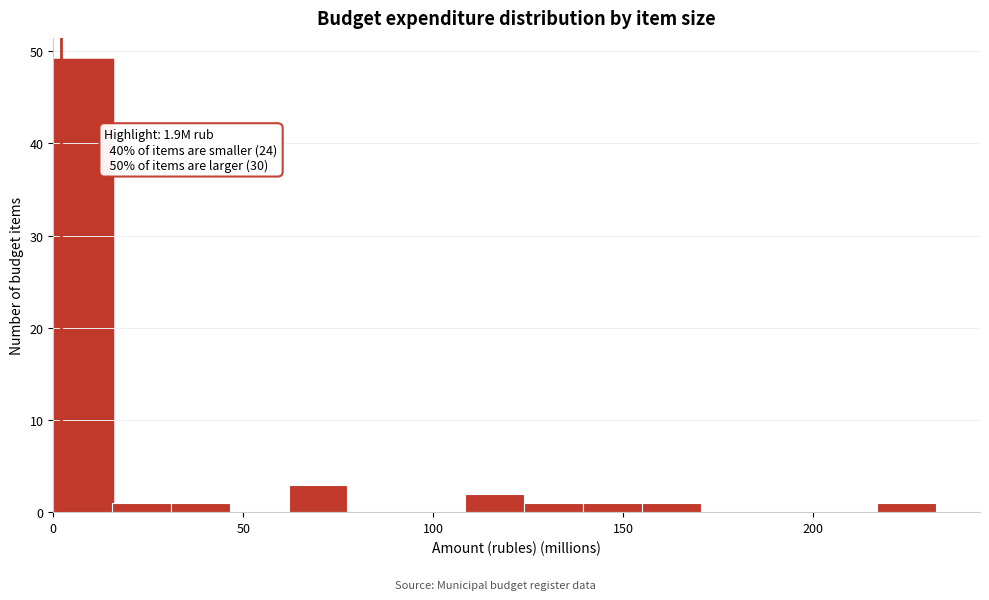

Around what value on the x-axis is the tallest bar? Give the approximate position of its centre, as read against the axis.

10